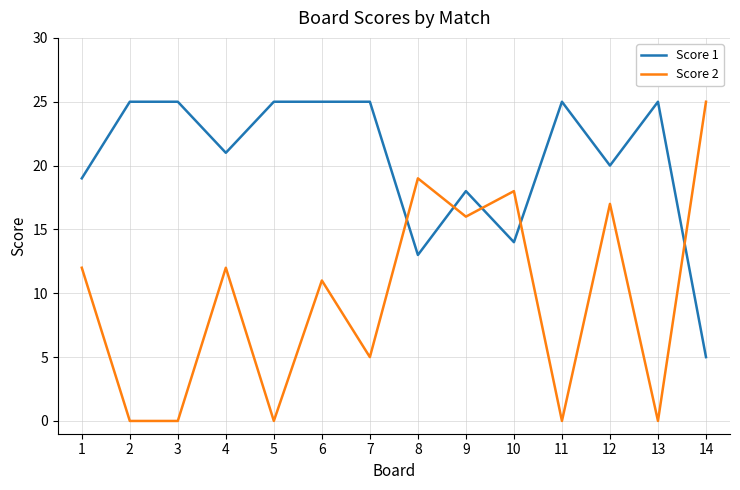

Reading right to left, list all the values displayed in this chart.

Score 1: 5	25	20	25	14	18	13	25	25	25	21	25	25	19
Score 2: 25	0	17	0	18	16	19	5	11	0	12	0	0	12